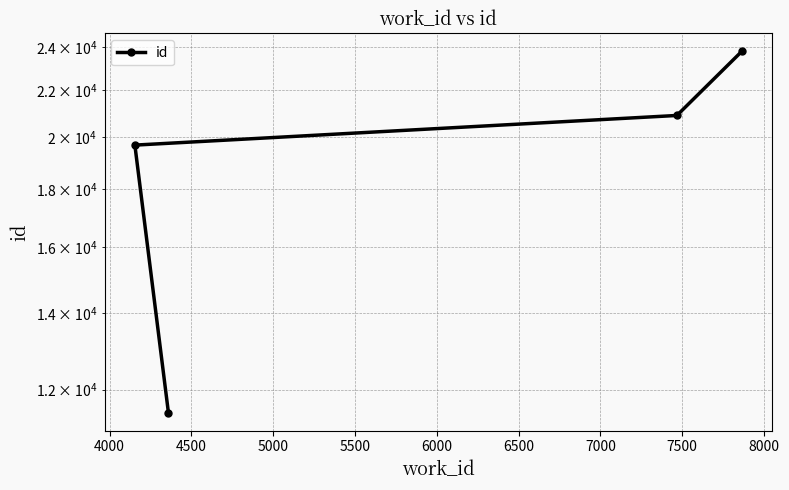

Approximately how many times larger is the value at 5000 compared to 4000?

1.2